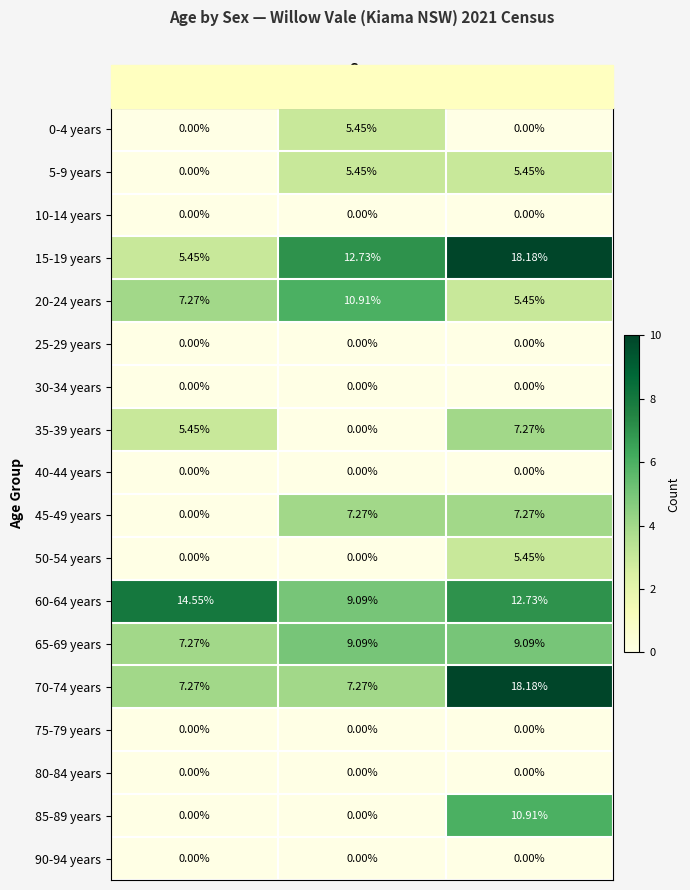

At which category is the sum across all series the highest?

Persons